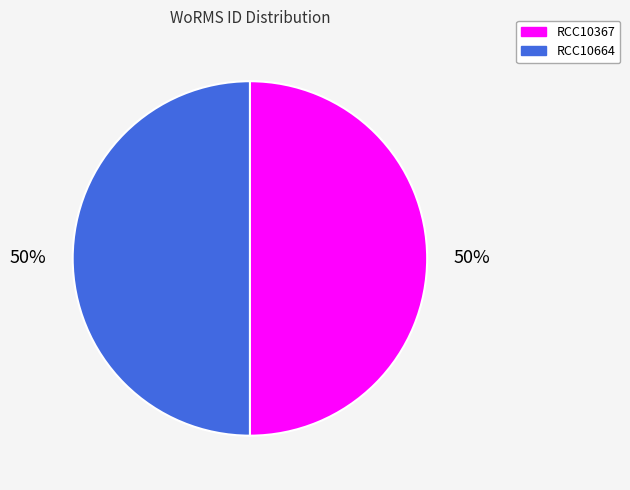

Combined, do RCC10664 and RCC10367 account for over 50%?

Yes